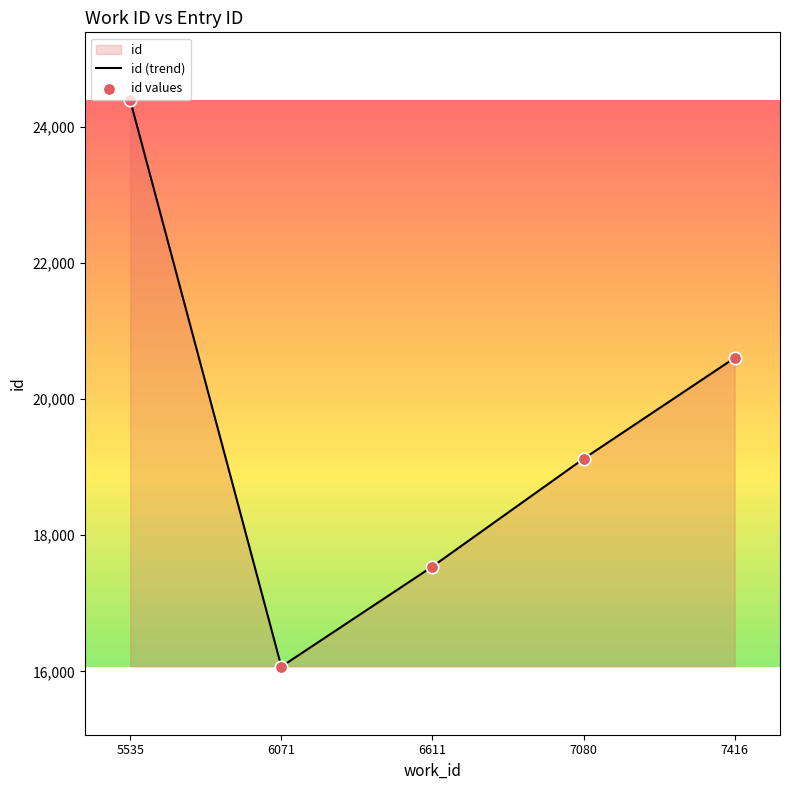

Which series contains the lowest Y value?

id (trend)